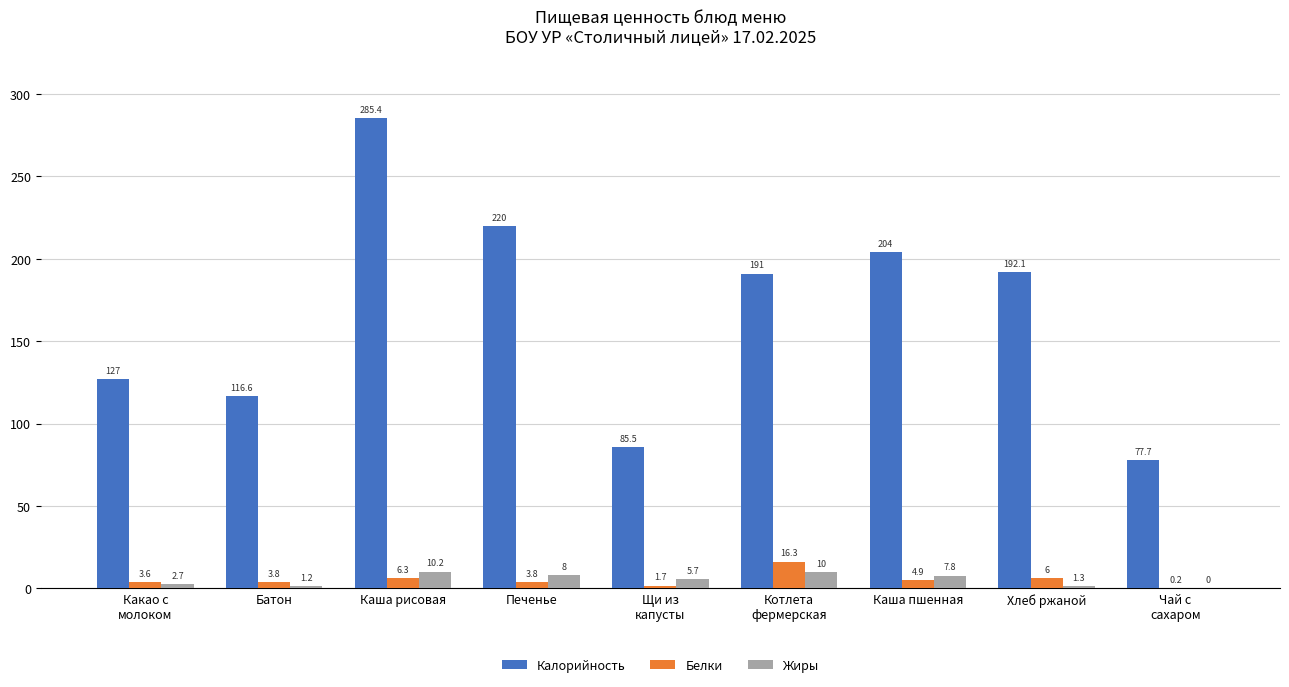

What is the total value across all series at Печенье?

231.8